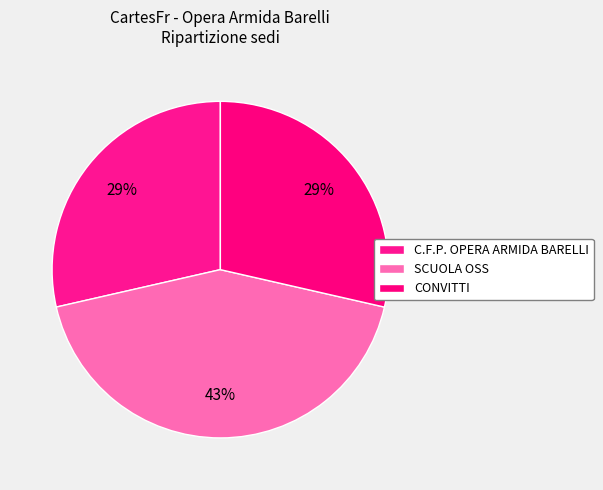

Does any single category account for the majority?

No